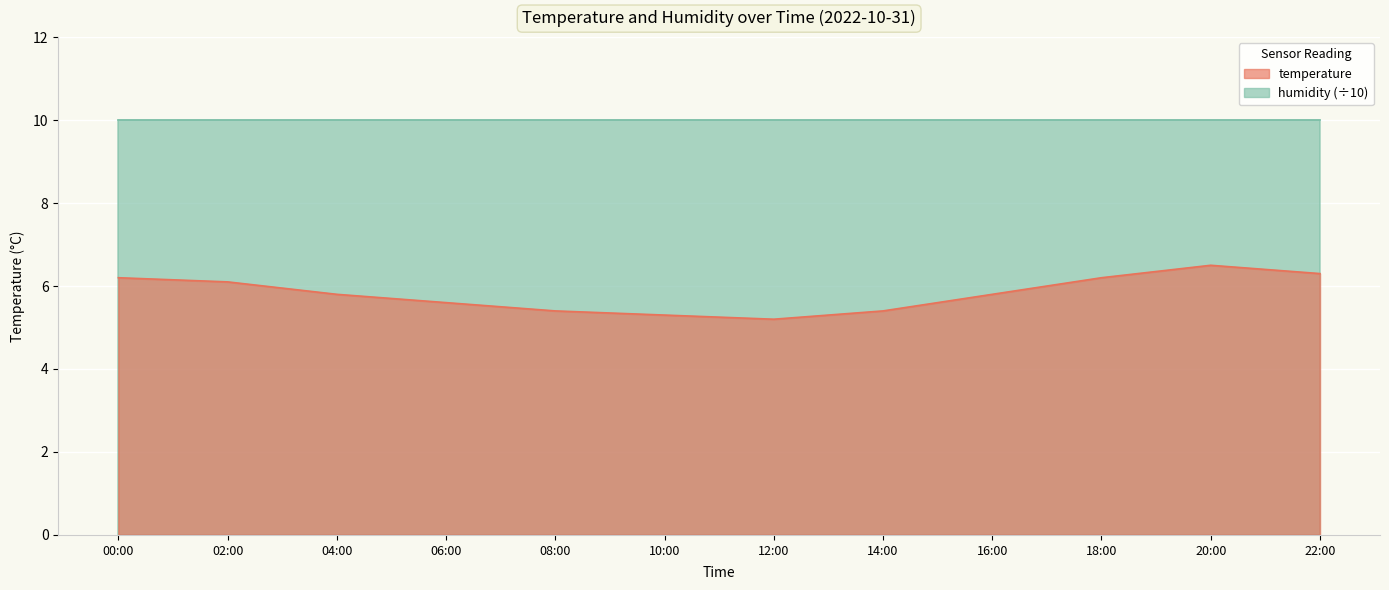

What is the change in value from 10:00 to 18:00?

+0.9